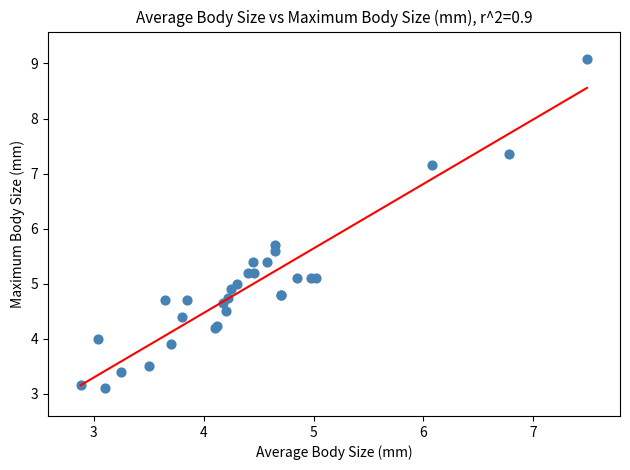

What Y value in the scatter plot is closest to 6?

5.7